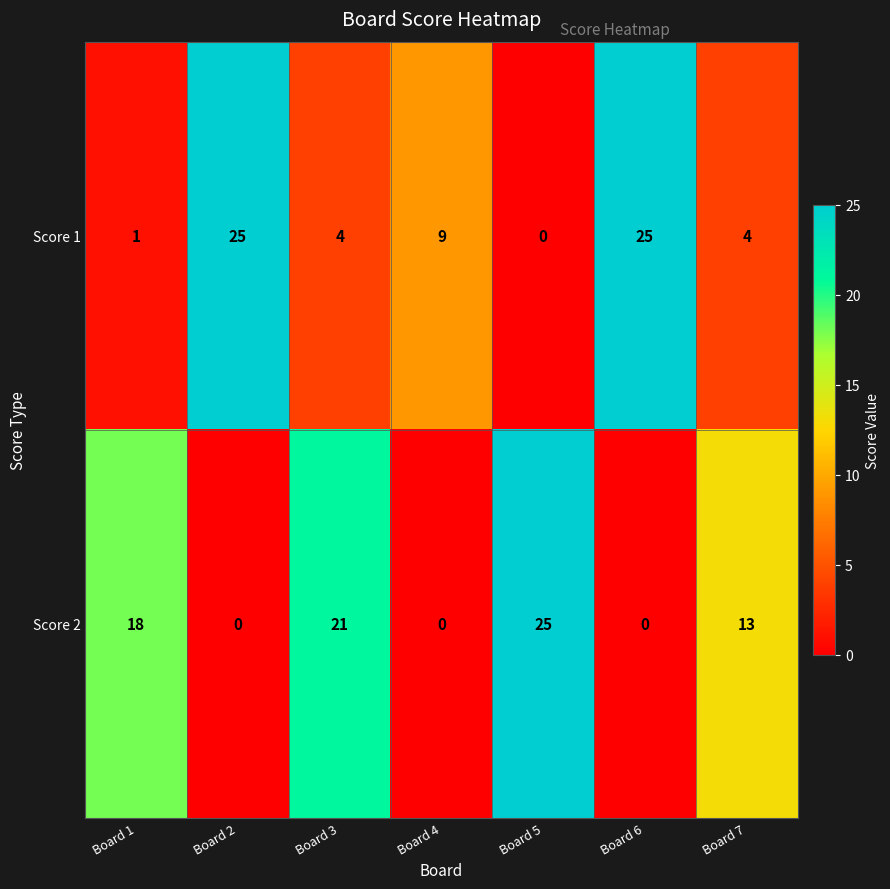

Rank the series by their average value, from highest to lowest.

Score 2, Score 1